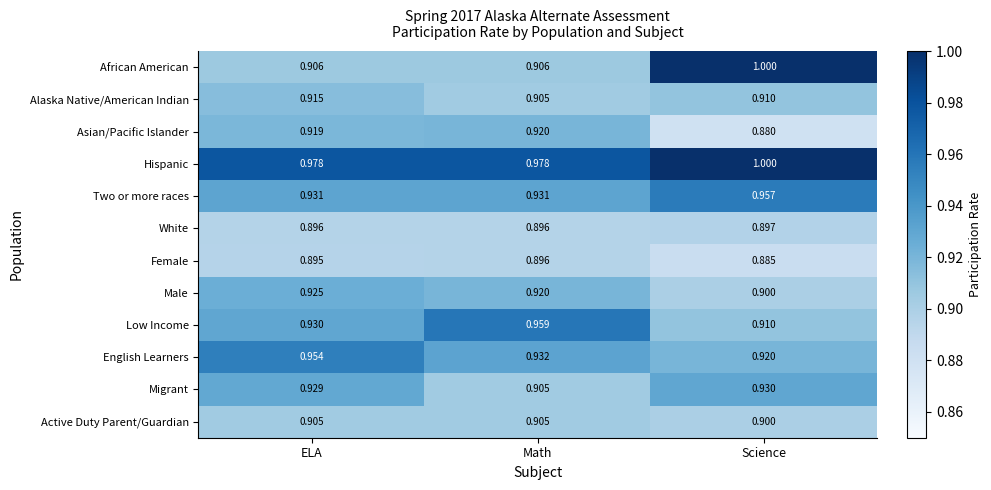

Is the value of Low Income at Science greater than the value of Female at ELA?

Yes